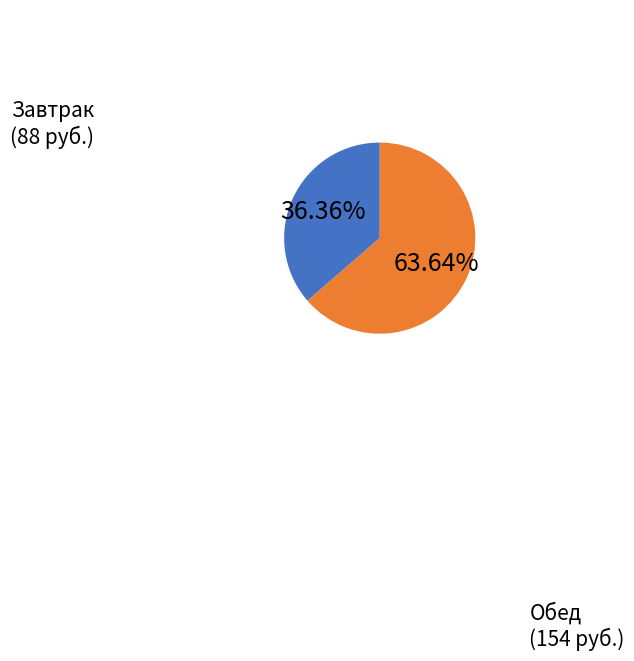

Is there any slice that represents more than half of the pie?

Yes